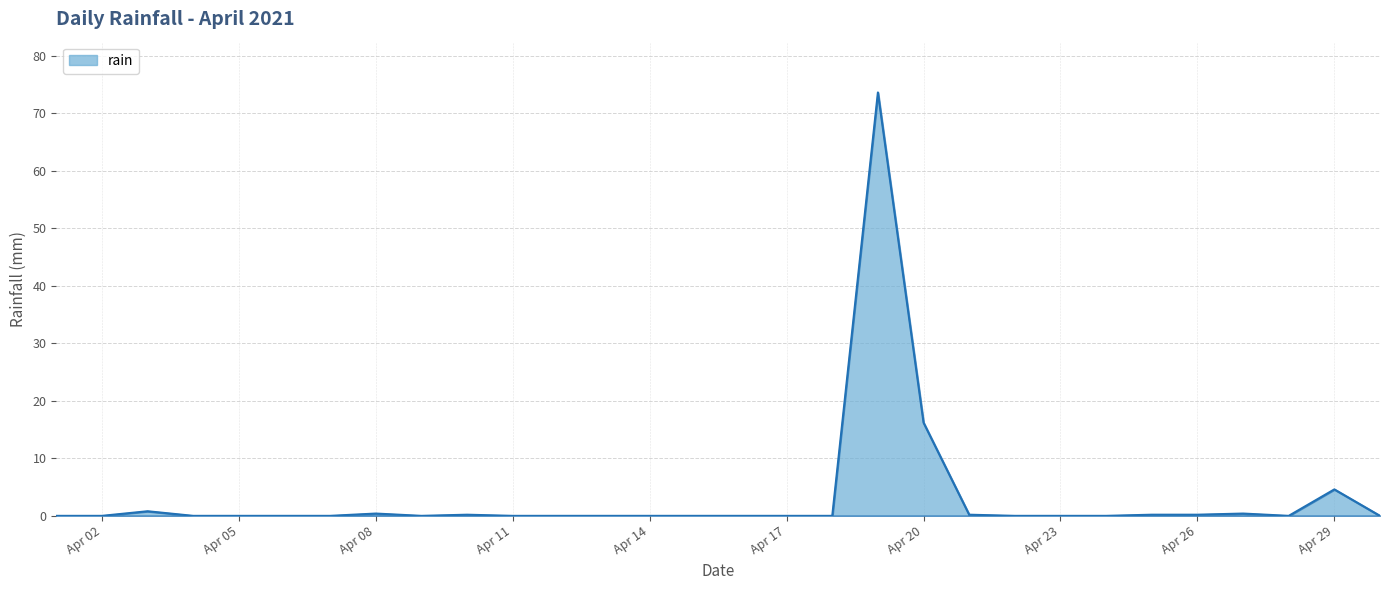

What is the maximum value shown in the chart?

73.6